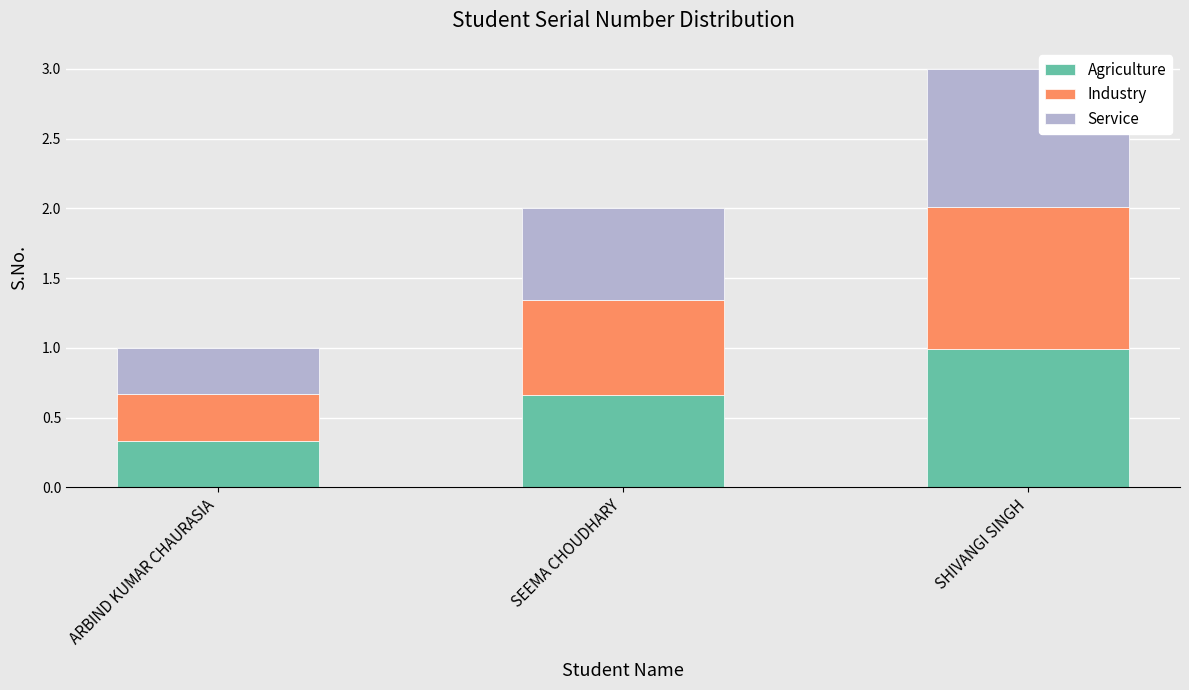

Which category has the lowest value in the Agriculture series?

ARBIND KUMAR CHAURASIA